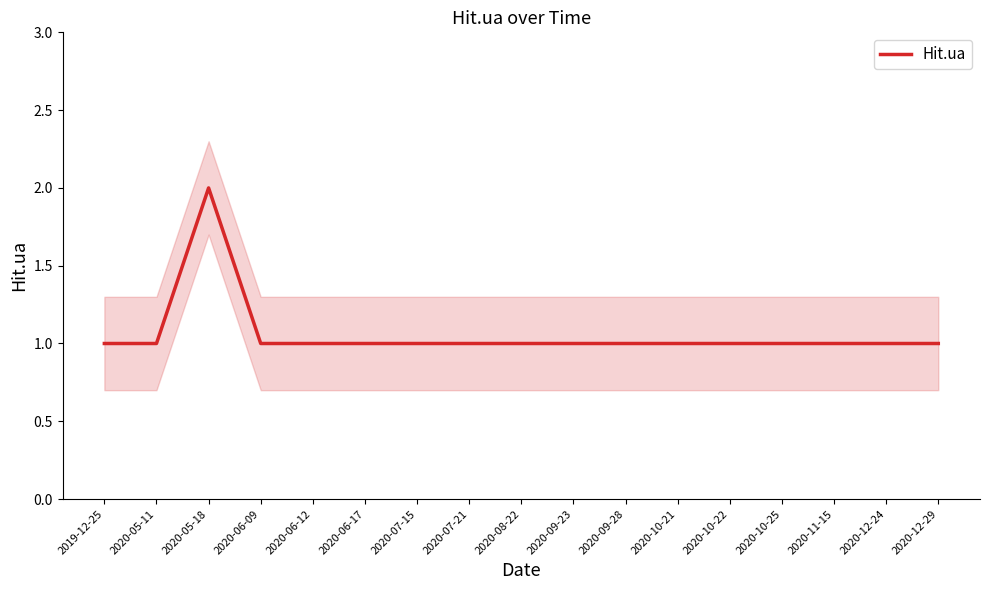

How many points are higher than both their immediate neighbors (excluding endpoints)?

1